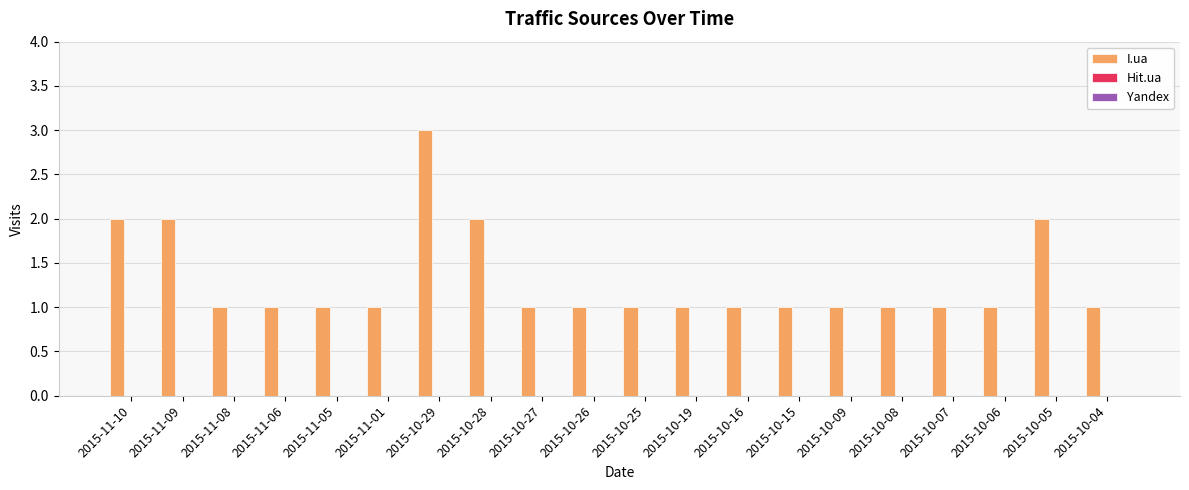

What is the value of the 18th bar from the left?

1